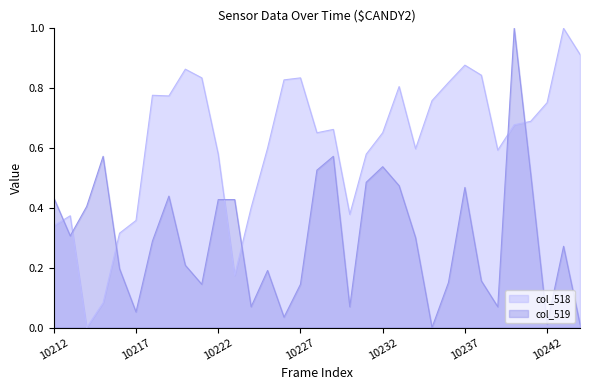

What is the difference between the second highest and second lowest values in the col_518 series?

0.8